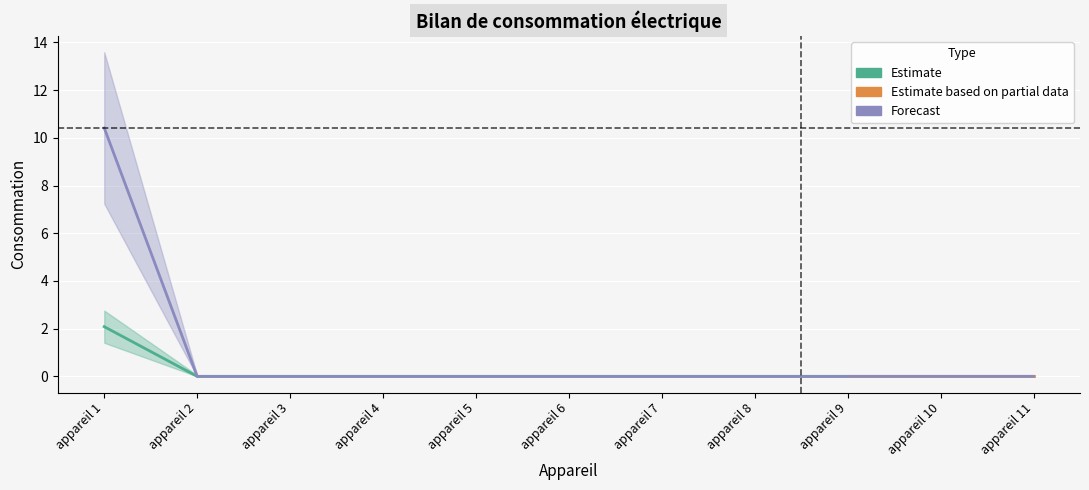

Where is the data nearest to the value 5?

appareil 2